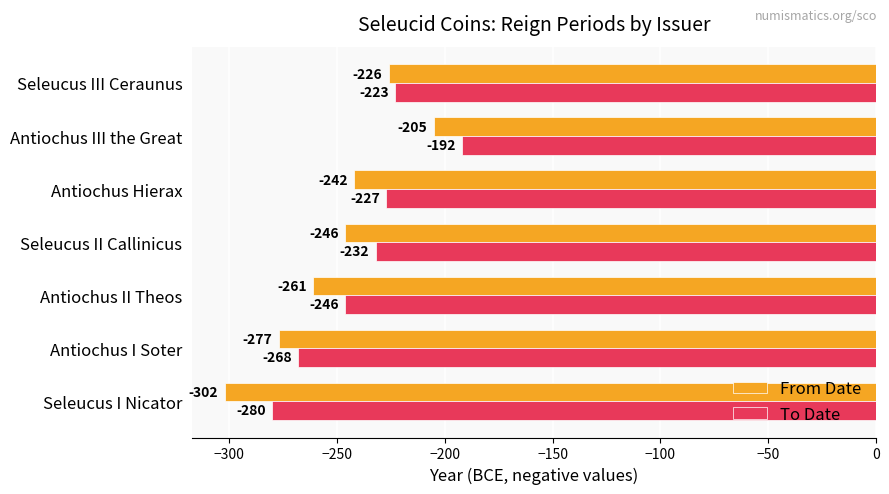

Is it true that To Date equals -232 at Seleucus II Callinicus?

True